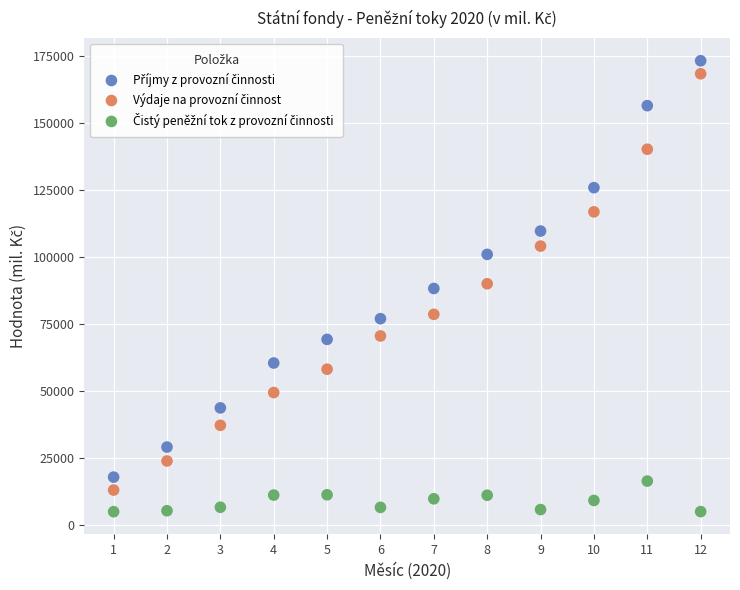

Across all data points, what is the range of Y values (max minus min)?

168502.9